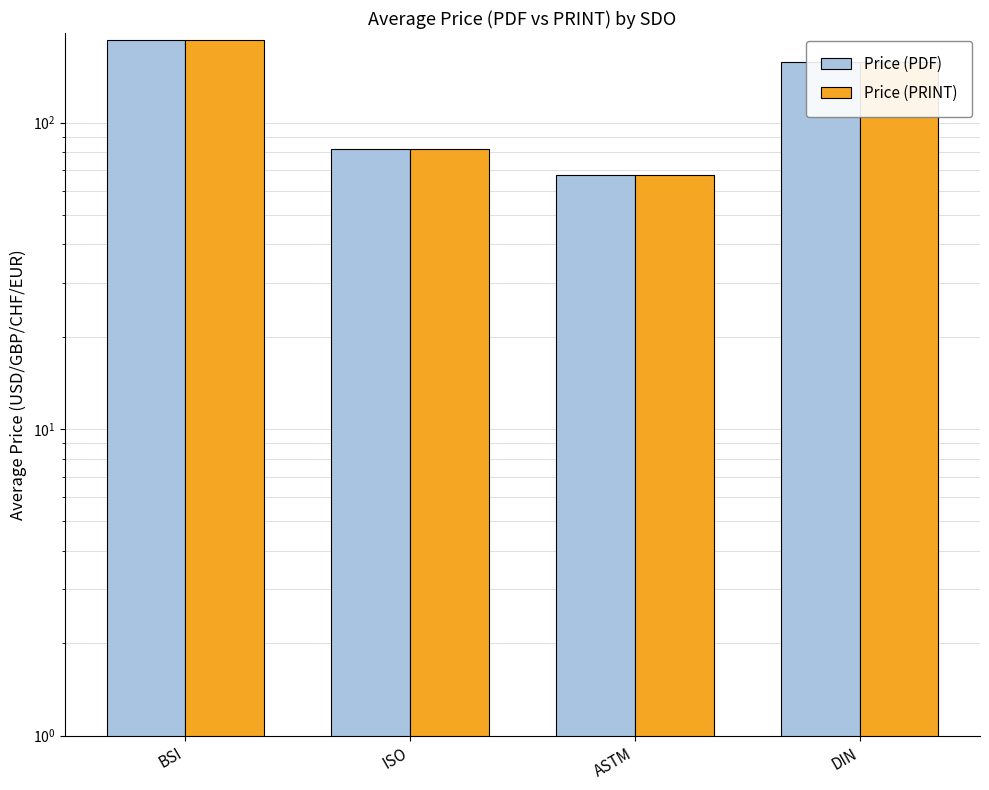

Is it true that Price (PDF) equals 67.2 at ASTM?

True